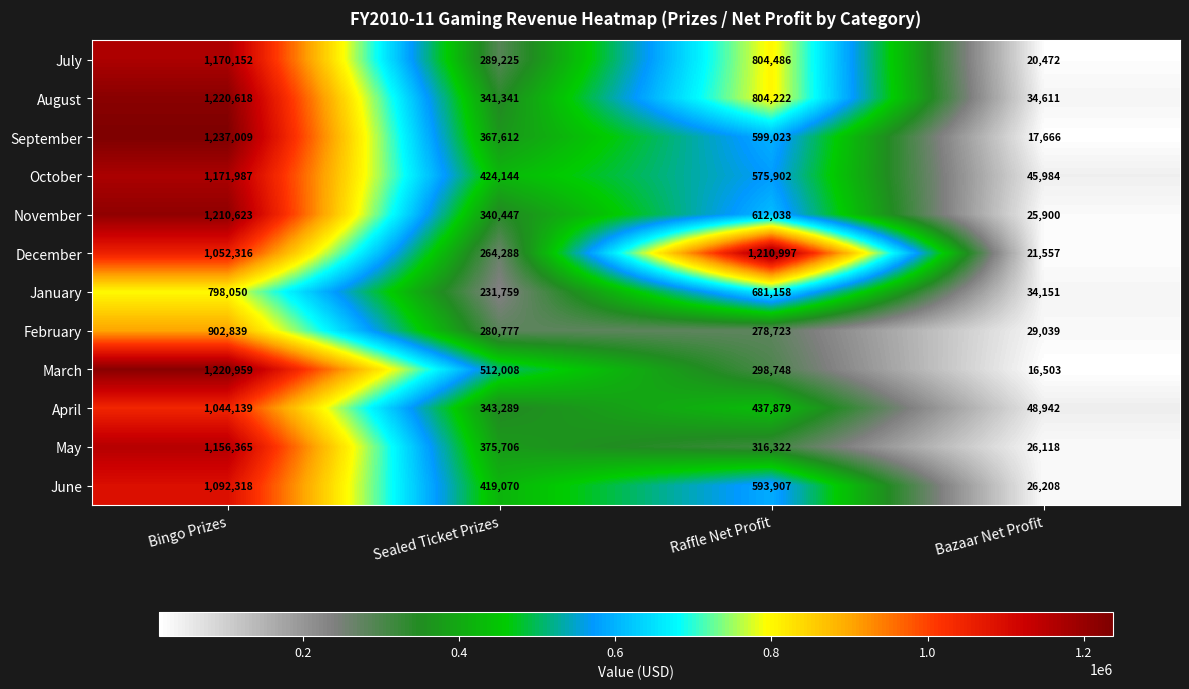

Rank the series by their maximum value, from highest to lowest.

September, March, August, December, November, October, July, May, June, April, February, January